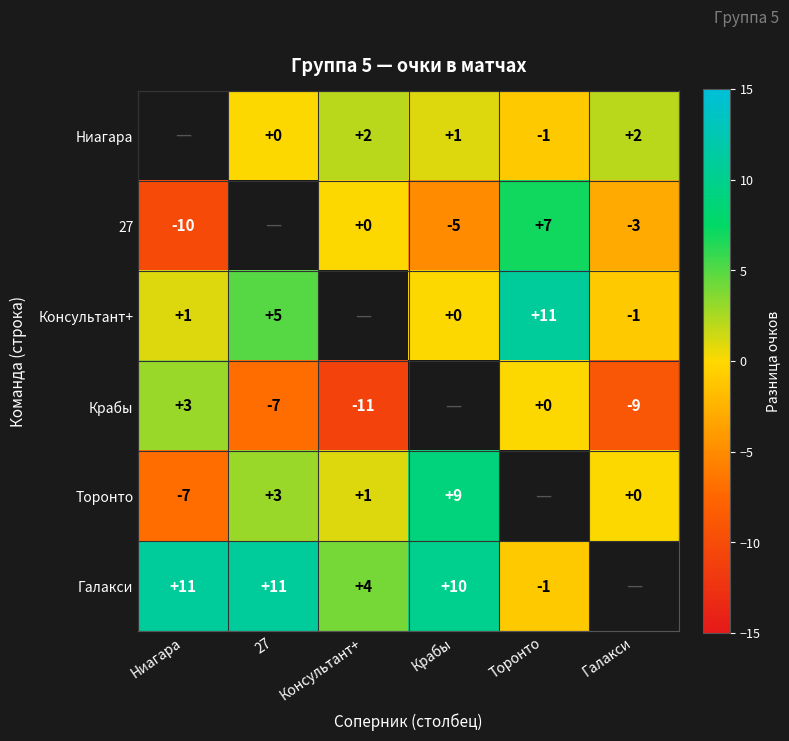

Is it true that Ниагара equals 1 at Галакси?

False